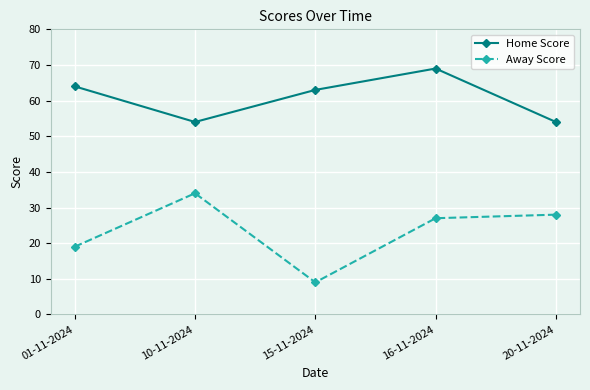

True or false: Away Score has a value of 7 at 01-11-2024.

False